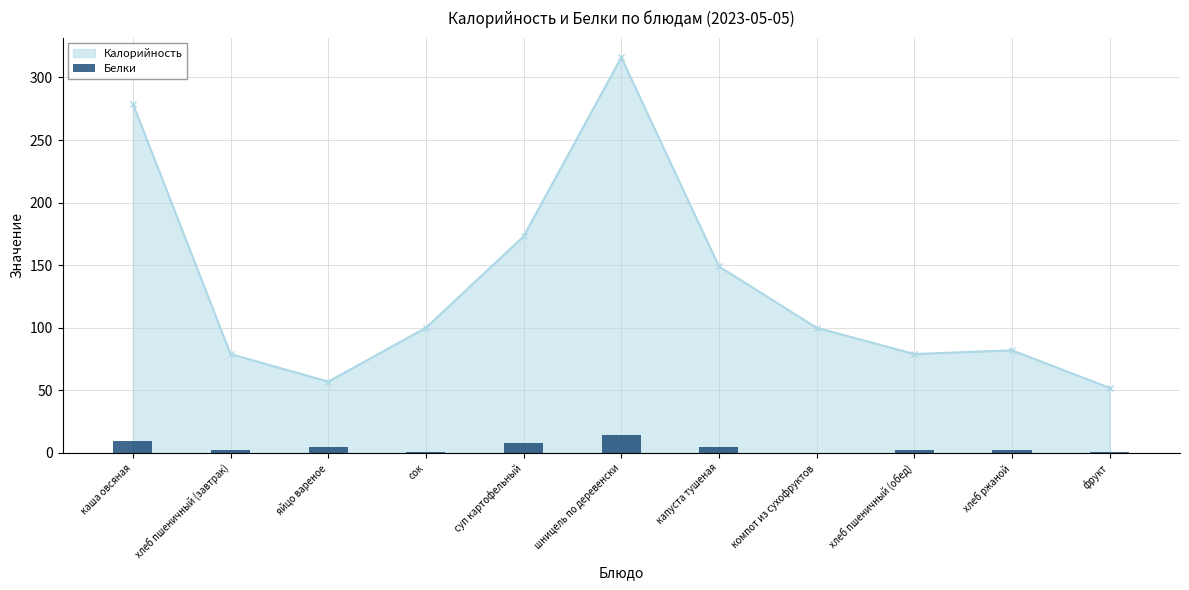

True or false: Калорийность has a value of 33 at яйцо вареное.

False